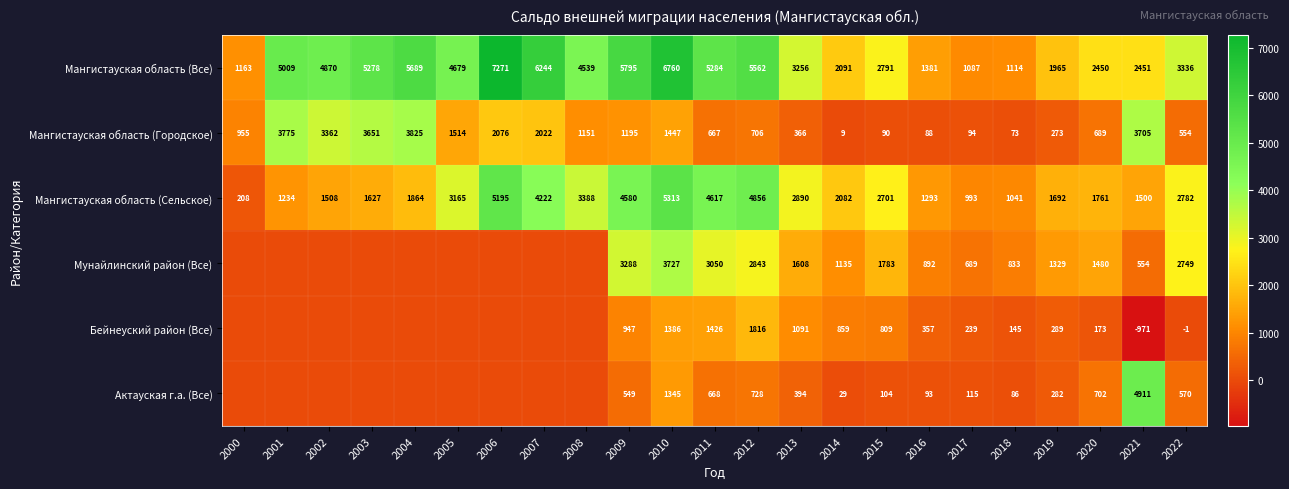

True or false: Бейнеуский район (Все) has a value of -1 at 2022.

True